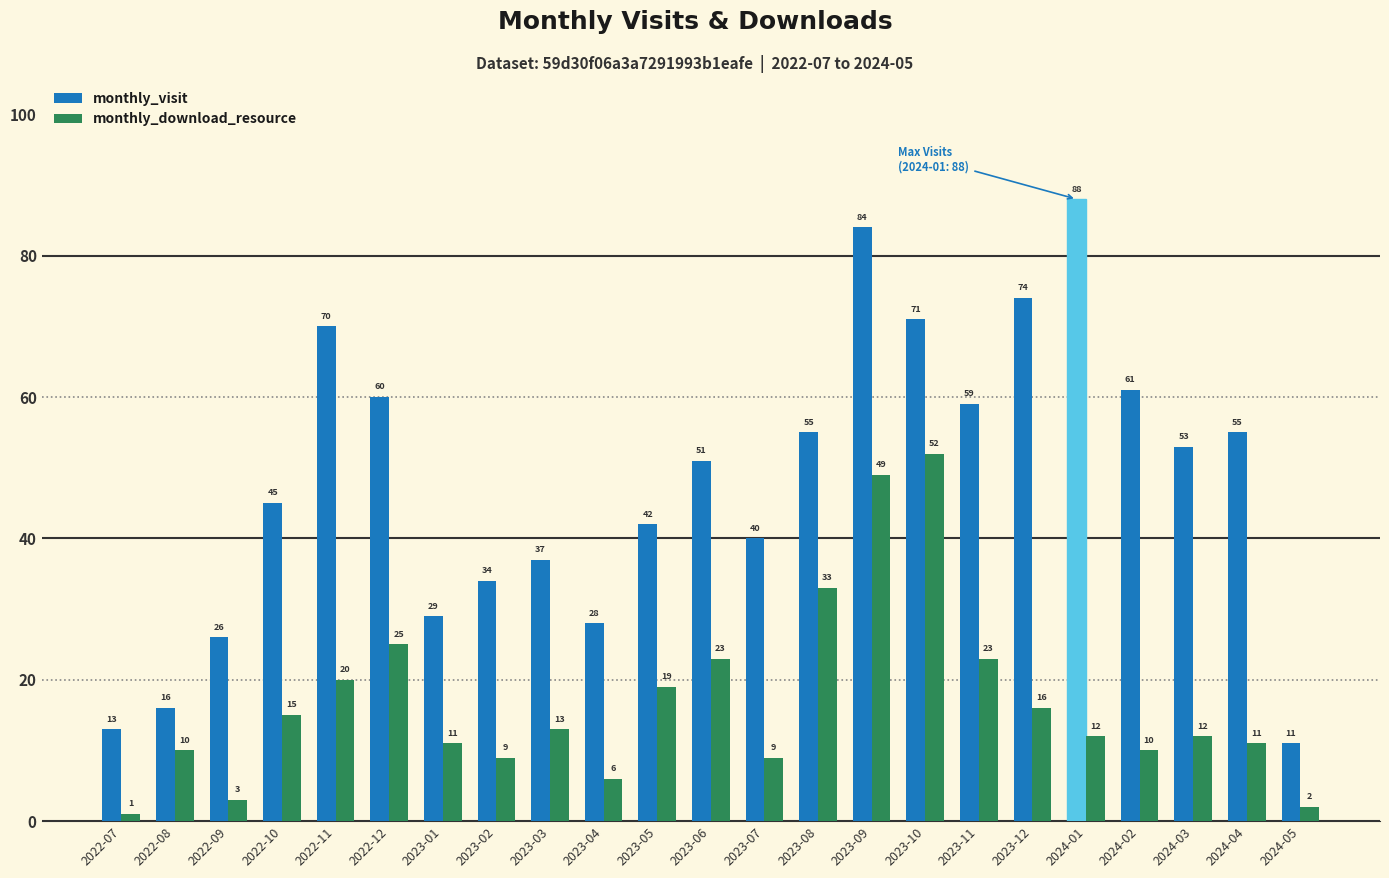

Read the monthly_download_resource value at 2023-08.

33